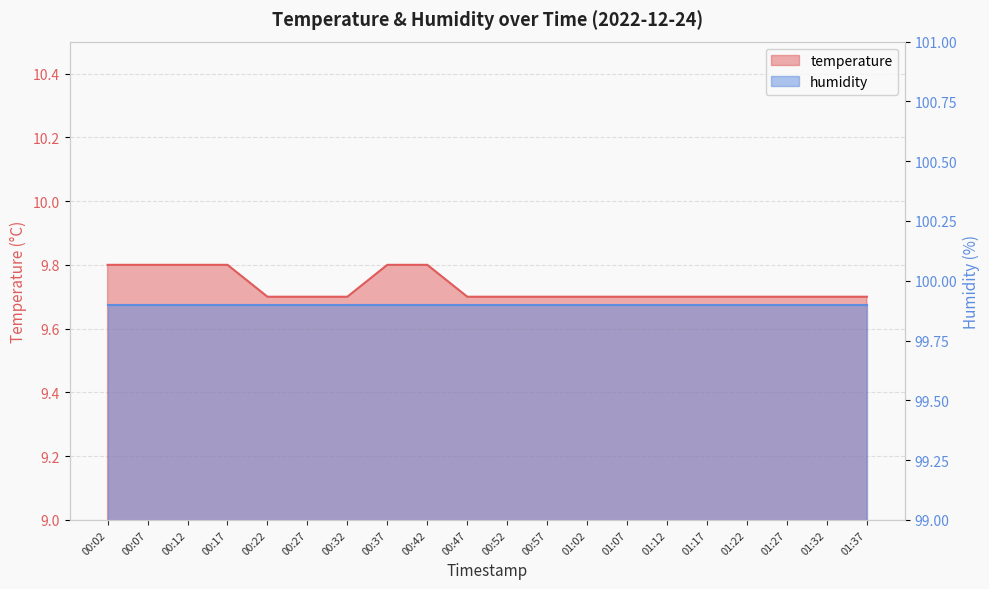

True or false: the data shows 16.6 at 00:22.

False